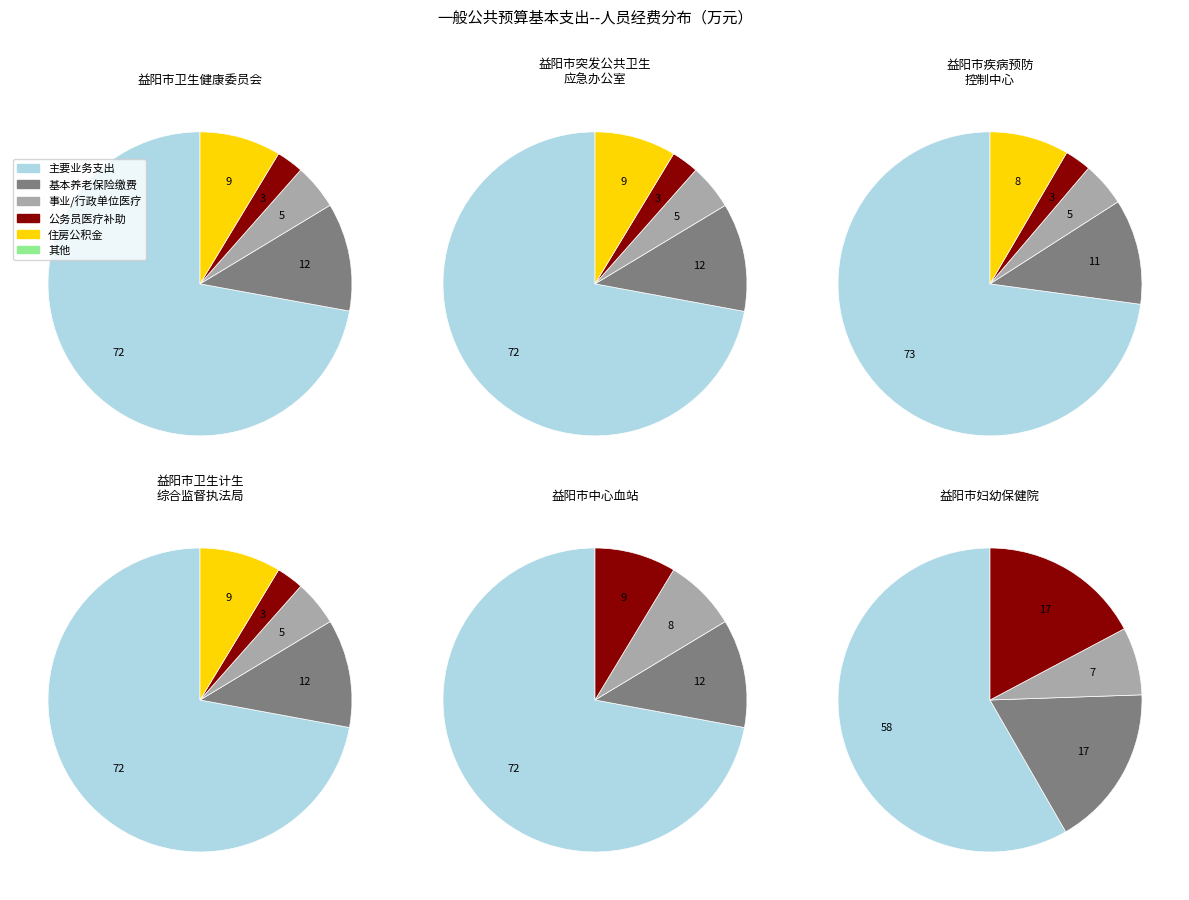

How many slices are in this pie chart?

6